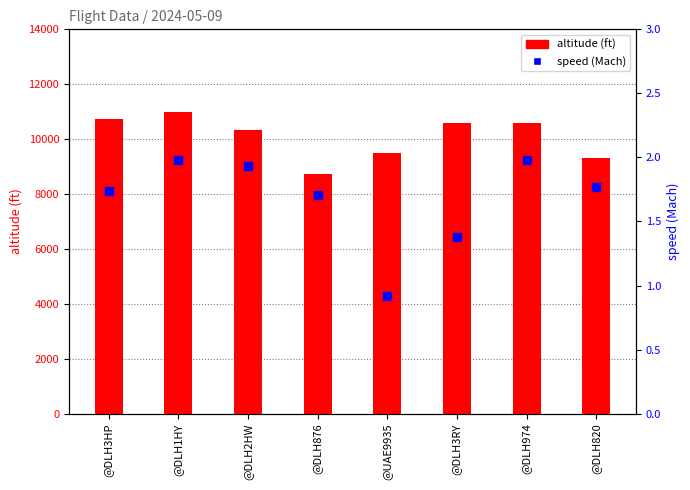

How many data points in speed (Mach) are above 1?

7